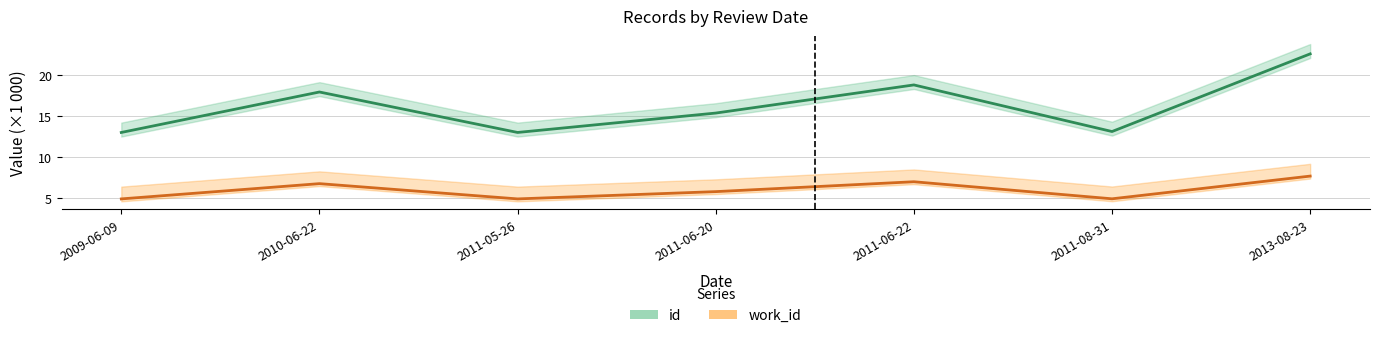

Reading right to left, extract all data points from this chart.

id: 2013-08-23=22.6	2011-08-31=13.1	2011-06-22=18.8	2011-06-20=15.3	2011-05-26=13.0	2010-06-22=17.9	2009-06-09=13.0
work_id: 2013-08-23=7.6	2011-08-31=4.9	2011-06-22=7.0	2011-06-20=5.8	2011-05-26=4.9	2010-06-22=6.7	2009-06-09=4.9